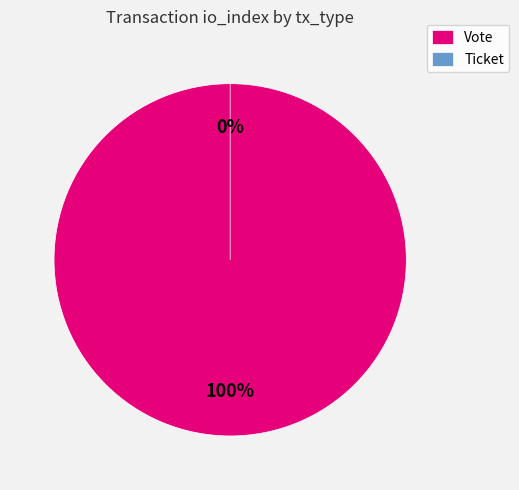

Which has a higher value, Vote or Ticket?

Vote